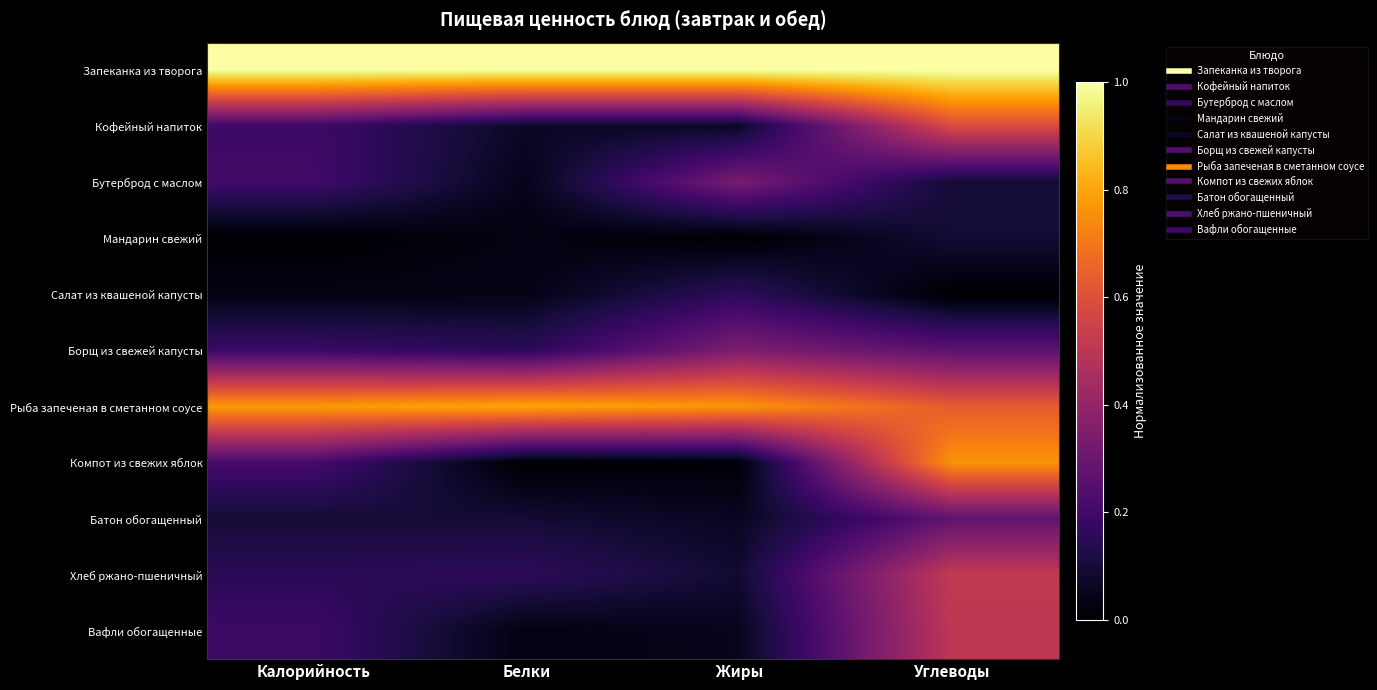

Rank the series at Белки from lowest to highest value.

Компот из свежих яблок, Мандарин свежий, Вафли обогащенные, Салат из квашеной капусты, Бутерброд с маслом, Кофейный напиток, Батон обогащенный, Борщ из свежей капусты, Хлеб ржано-пшеничный, Рыба запеченая в сметанном соусе, Запеканка из творога